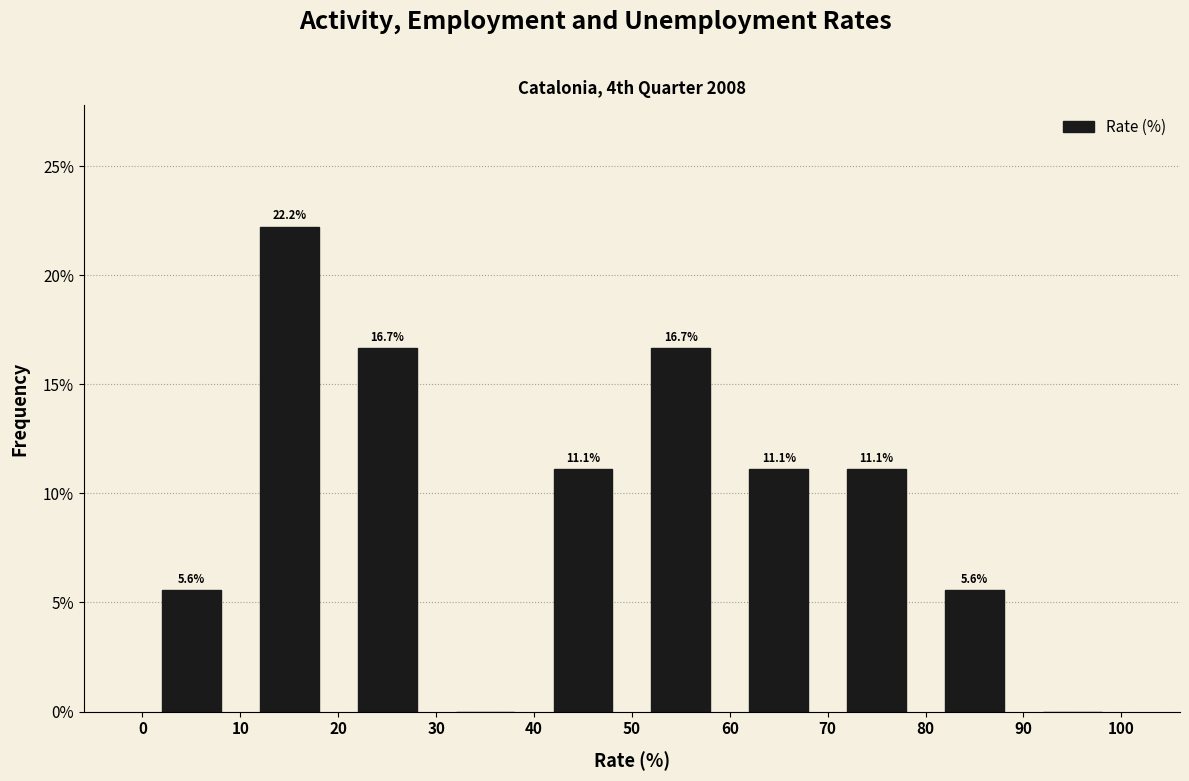

Which range on the x-axis has the tallest bar?

10 to 20